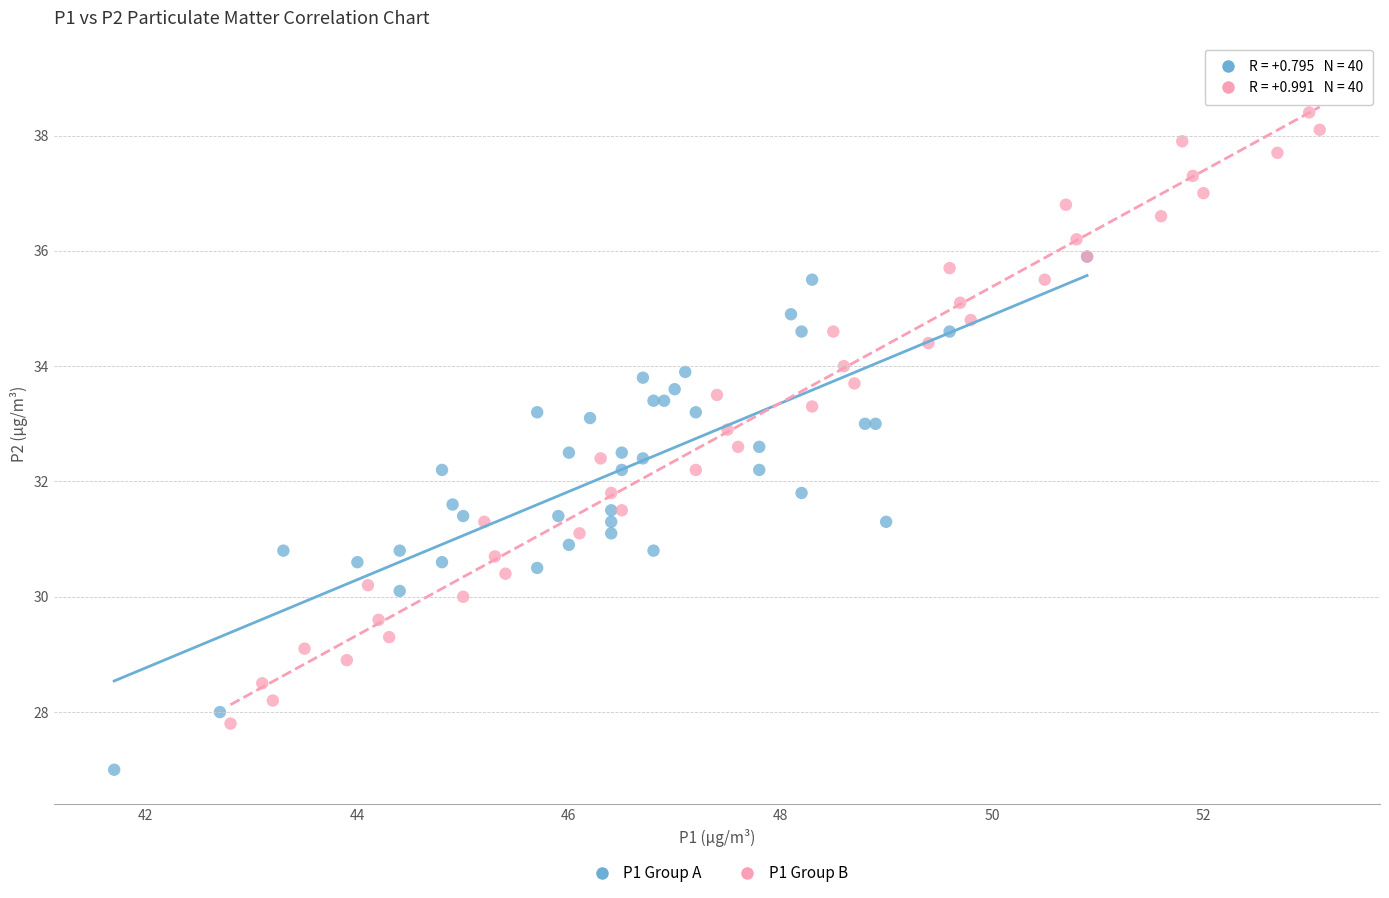

Which series contains the lowest Y value?

P1 Group A